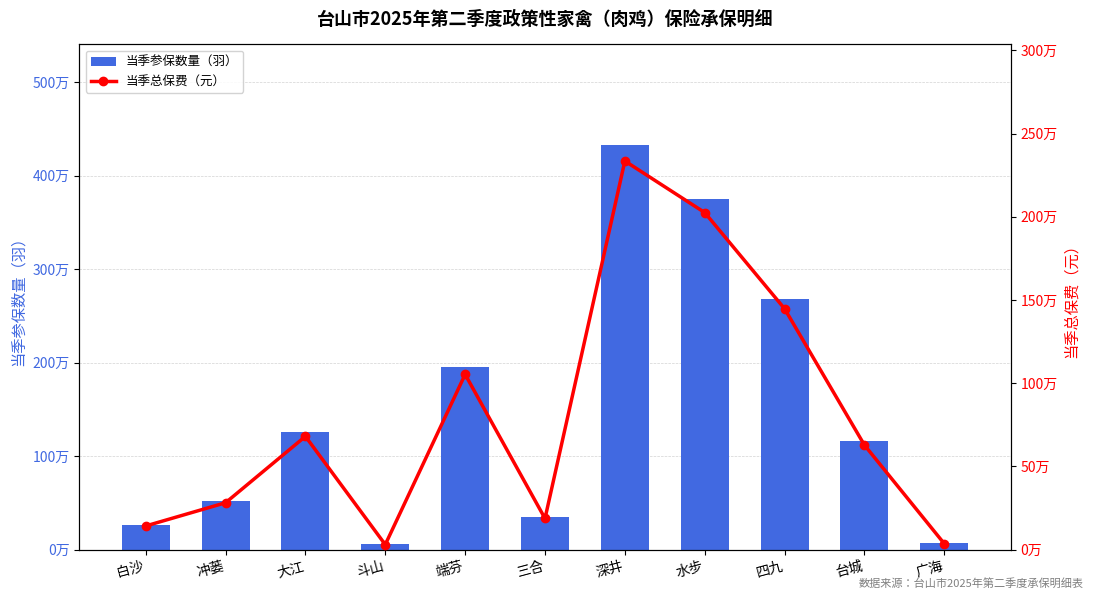

The value of 当季参保数量（羽） at 大江 is 597542. True or false?

False